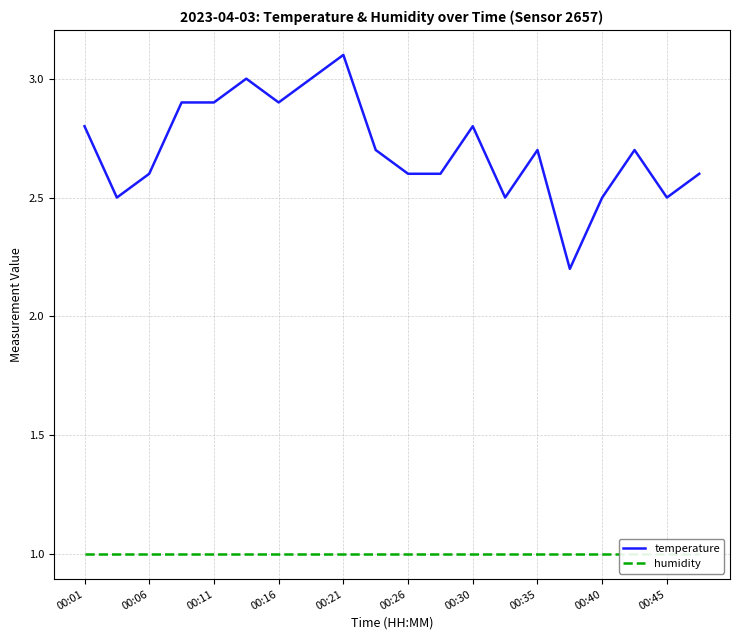

At which label does temperature reach its peak?

00:21